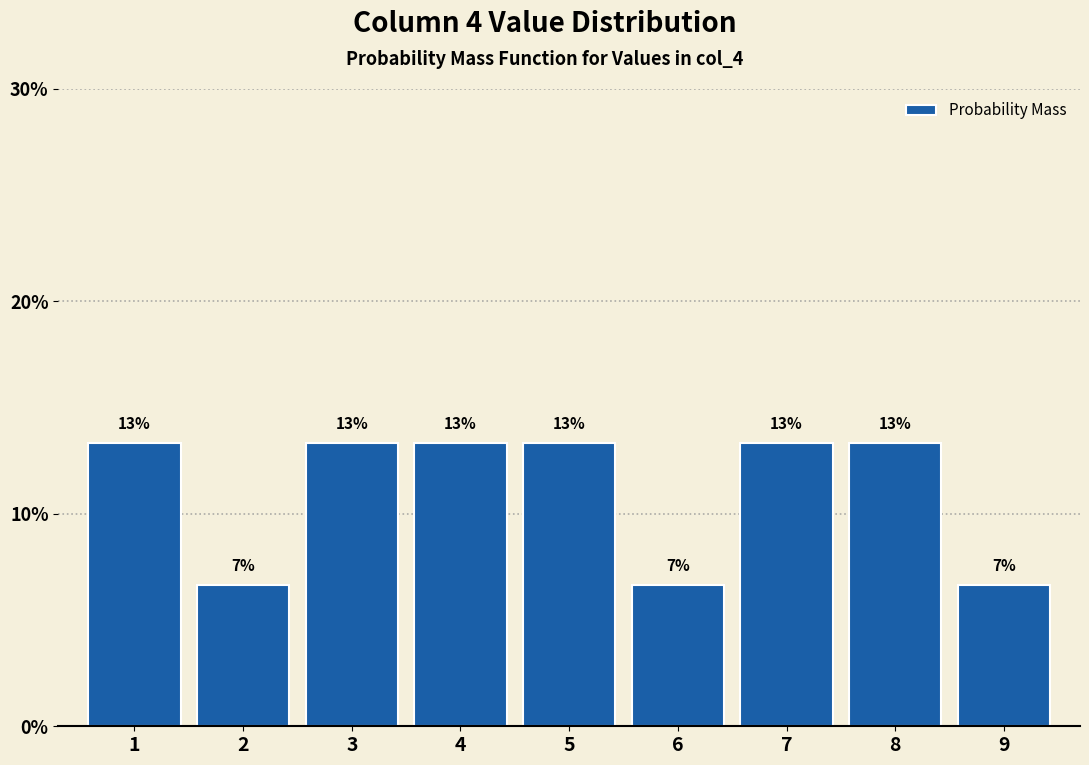

How many bars are there in total?

9